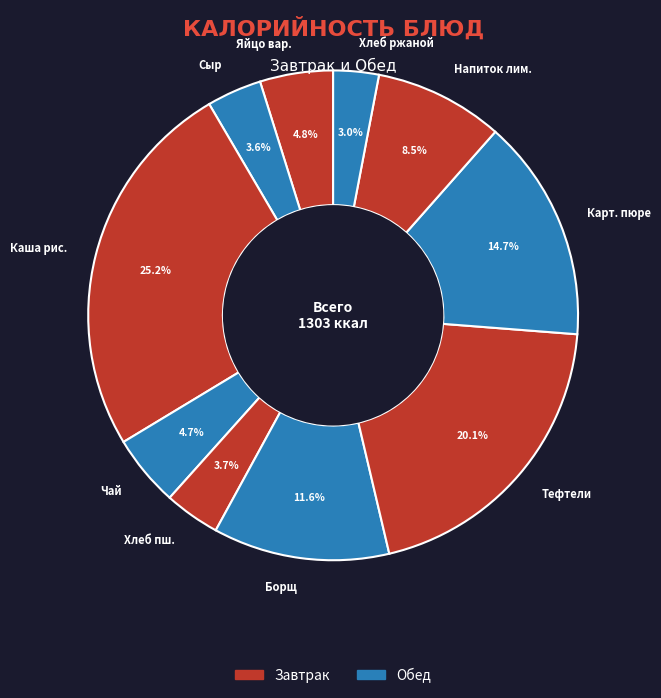

How many slices are in this pie chart?

10